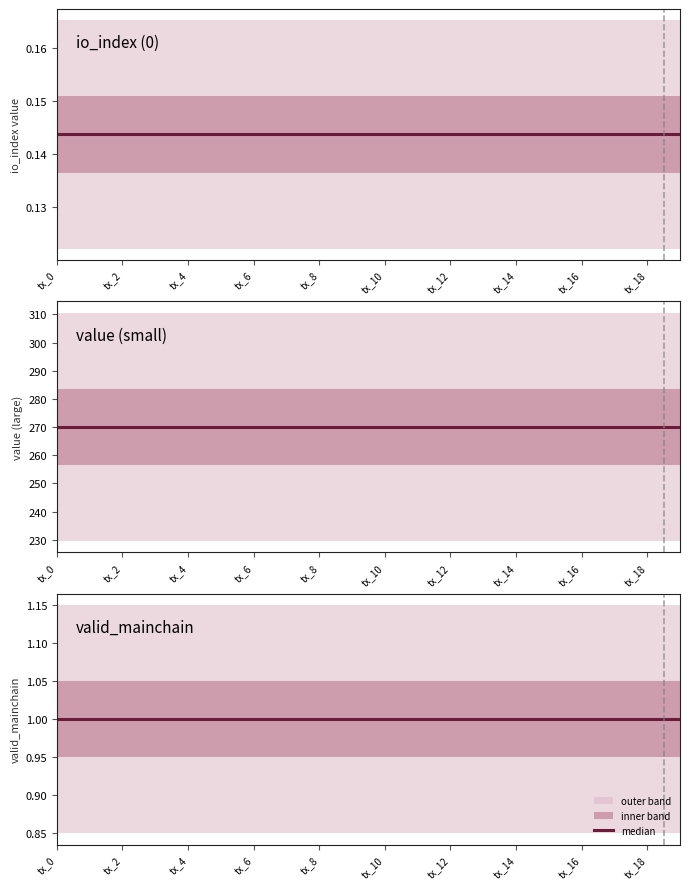

Is the value of valid_mainchain at tx_19 greater than the value of value_large at tx_10?

No